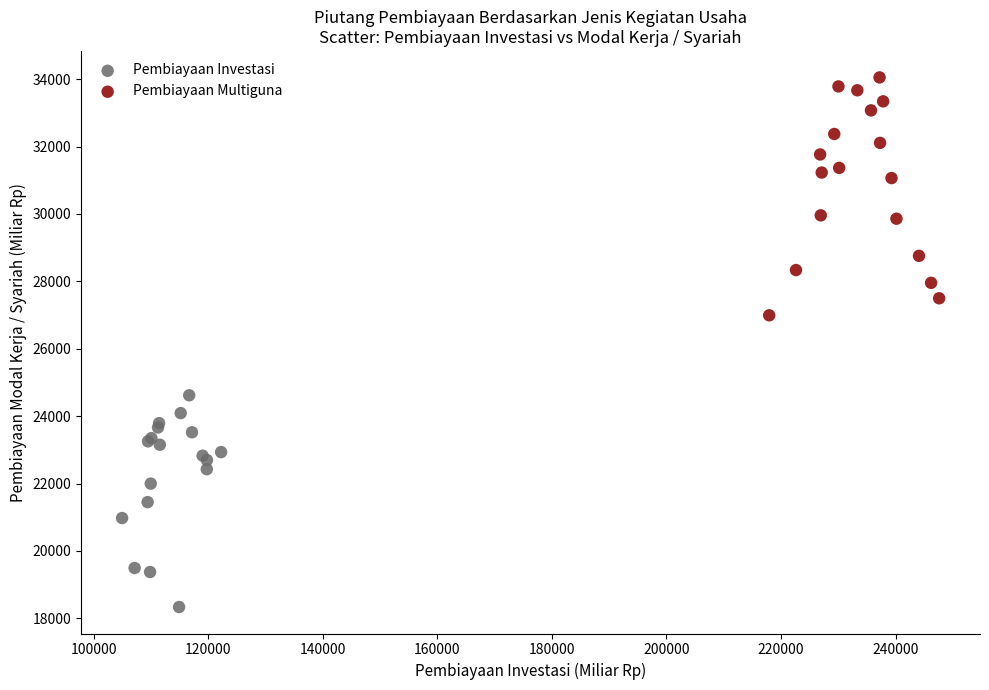

Which series contains the lowest Y value?

Pembiayaan Investasi